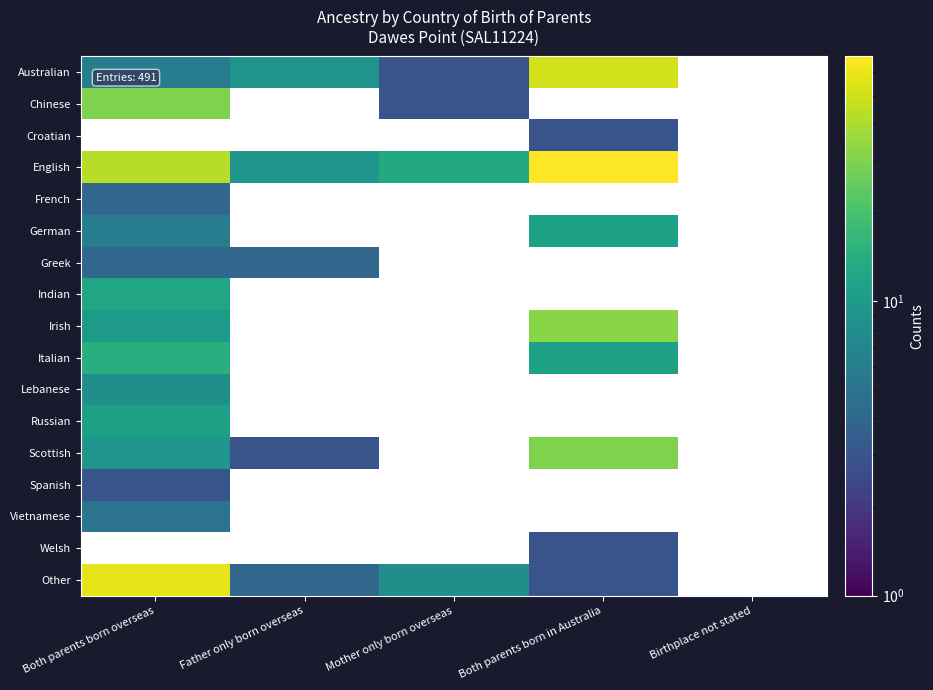

Where is Russian nearest to the value 11?

Both parents born overseas